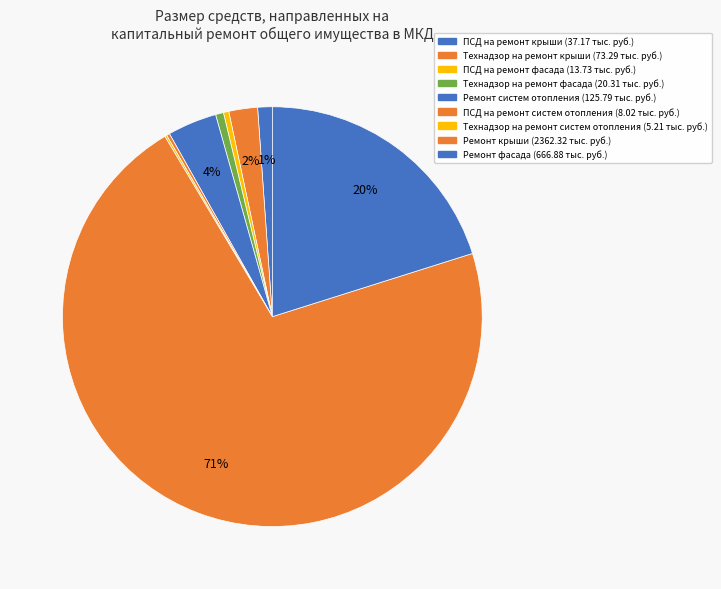

To the nearest percent, what is the average slice percentage?

11%